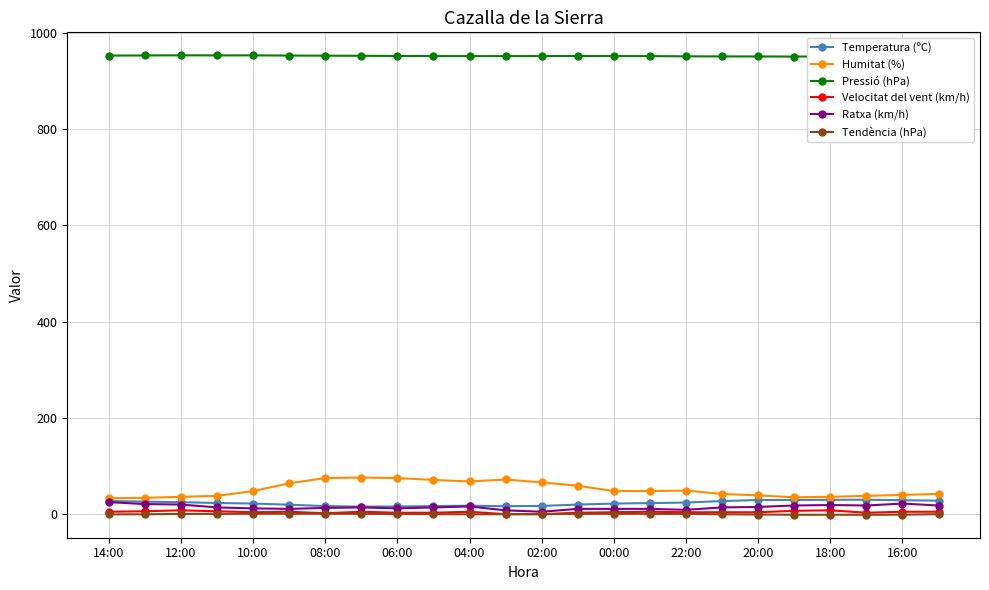

True or false: Humitat (%) has more than 1 interior local peaks.

True